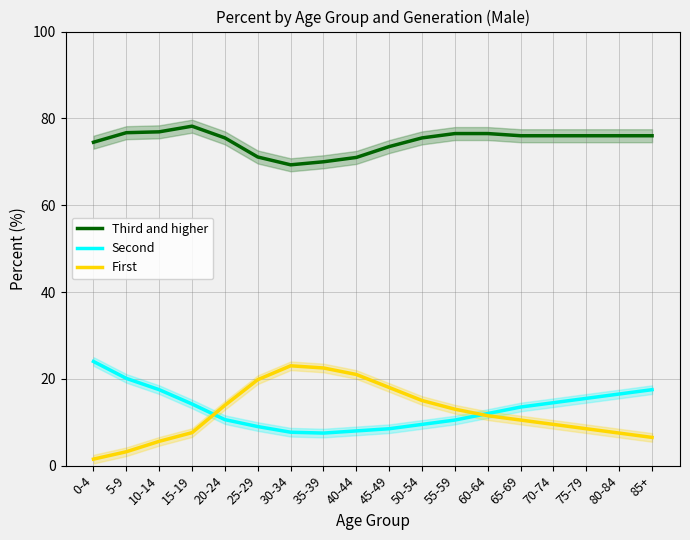

Reading right to left, list all the values displayed in this chart.

Third and higher: 76.0	76.0	76.0	76.0	76.0	76.5	76.5	75.5	73.5	71.0	70.0	69.3	71.1	75.5	78.2	76.9	76.7	74.5
Second: 17.5	16.5	15.5	14.5	13.5	12.0	10.5	9.5	8.5	8.0	7.5	7.7	9.0	10.6	14.2	17.5	20.1	24.0
First: 6.5	7.5	8.5	9.5	10.5	11.5	13.0	15.0	18.0	21.0	22.5	23.0	19.8	13.9	7.6	5.6	3.2	1.5